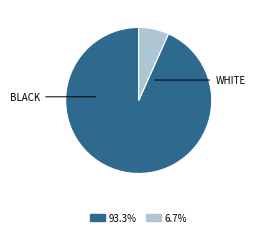

Is the sum of 6.7% and 93.3% greater than half?

Yes